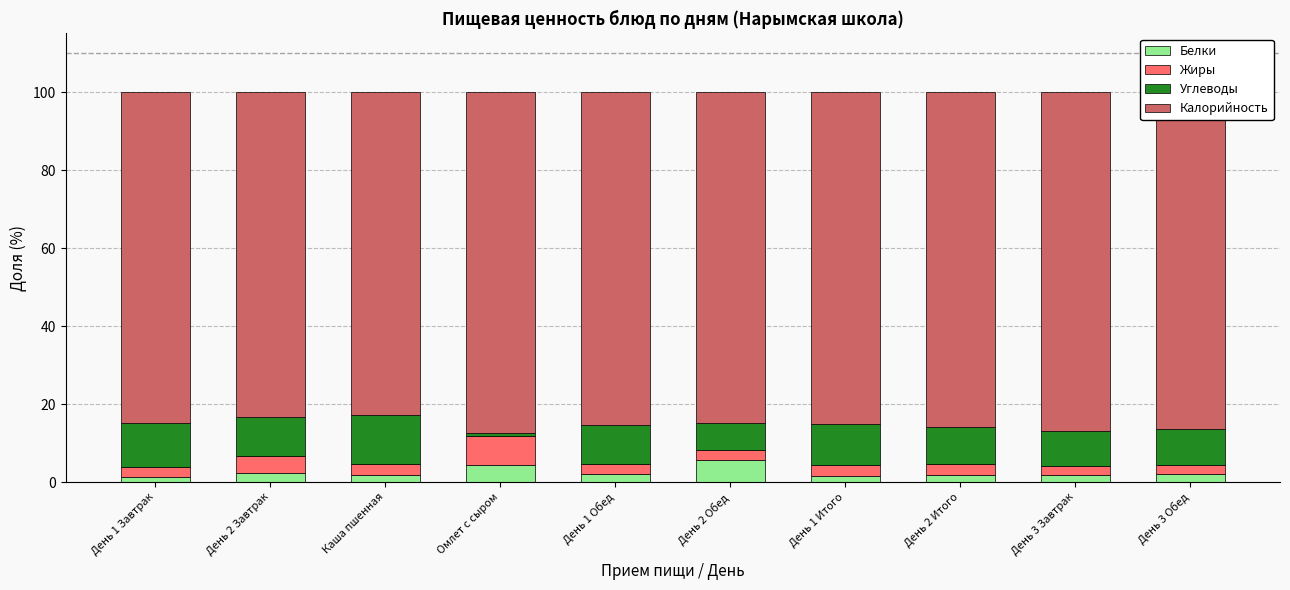

What is the sum of all Белки values?

25.0